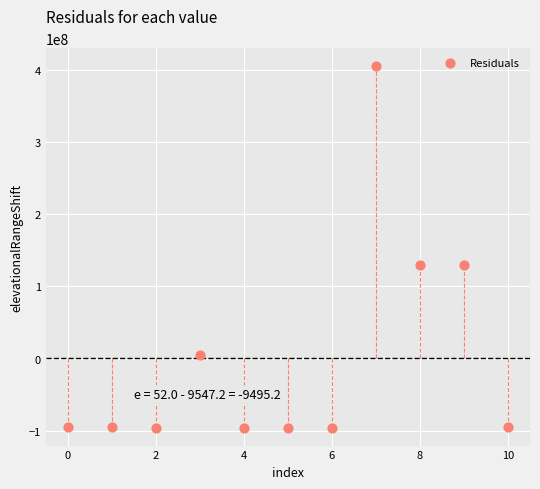

What is the range of Y values (max minus min)?

500000000.0